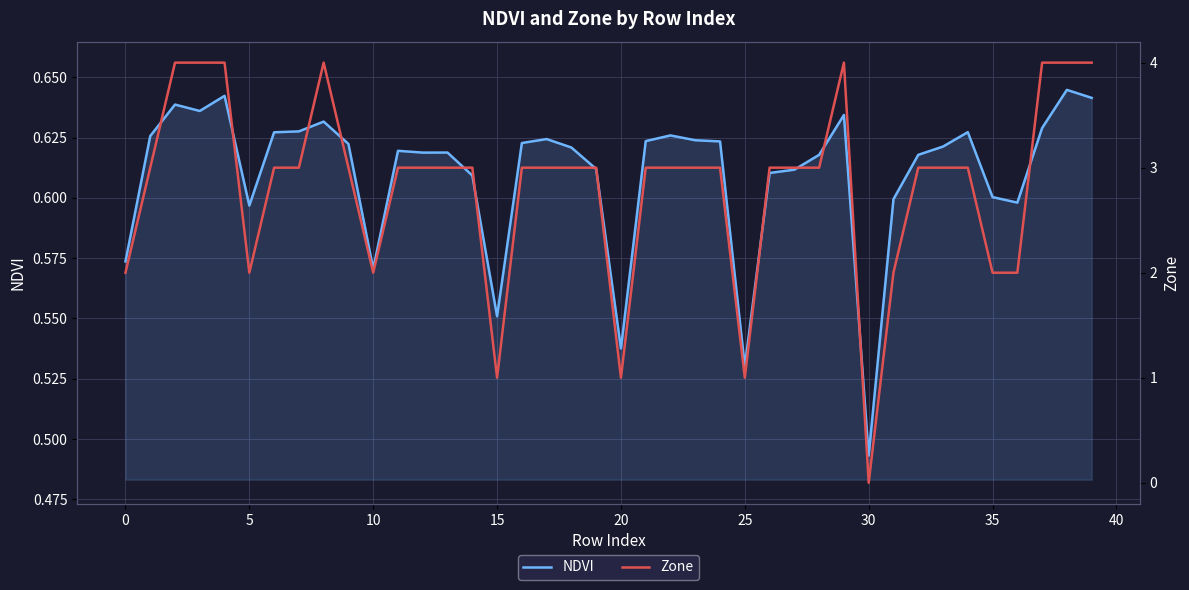

How many values in Zone are above zero?

39